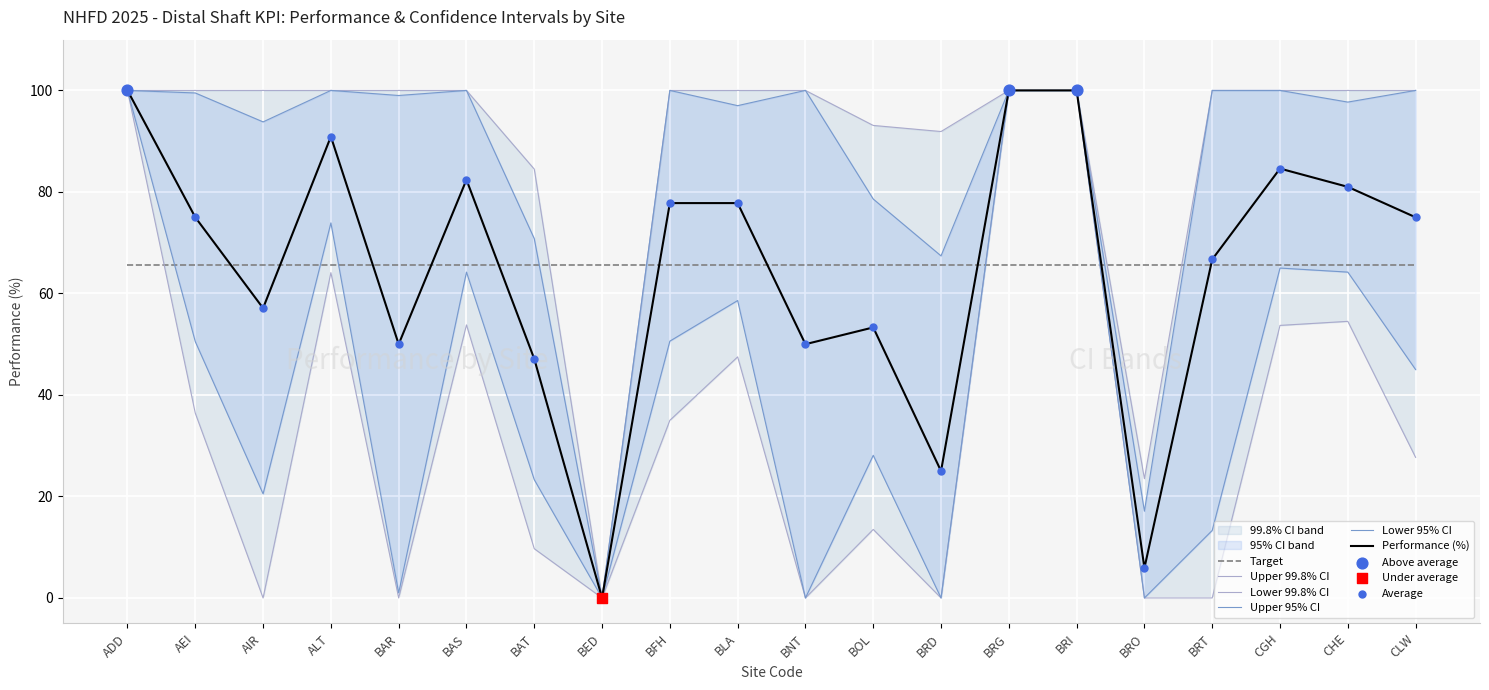

Which series contains the lowest Y value?

Performance (%)